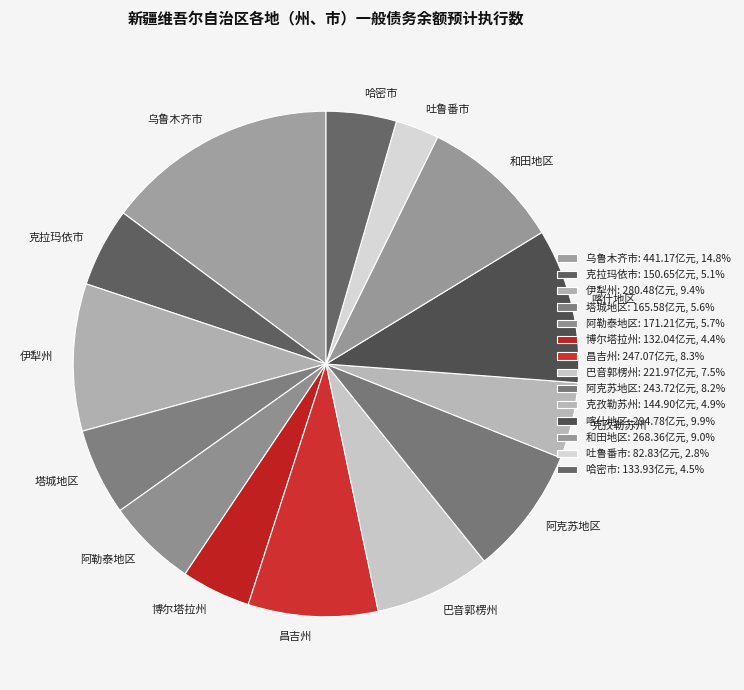

What is the ratio of the value at 和田地区 to the value at 吐鲁番市?

3.2